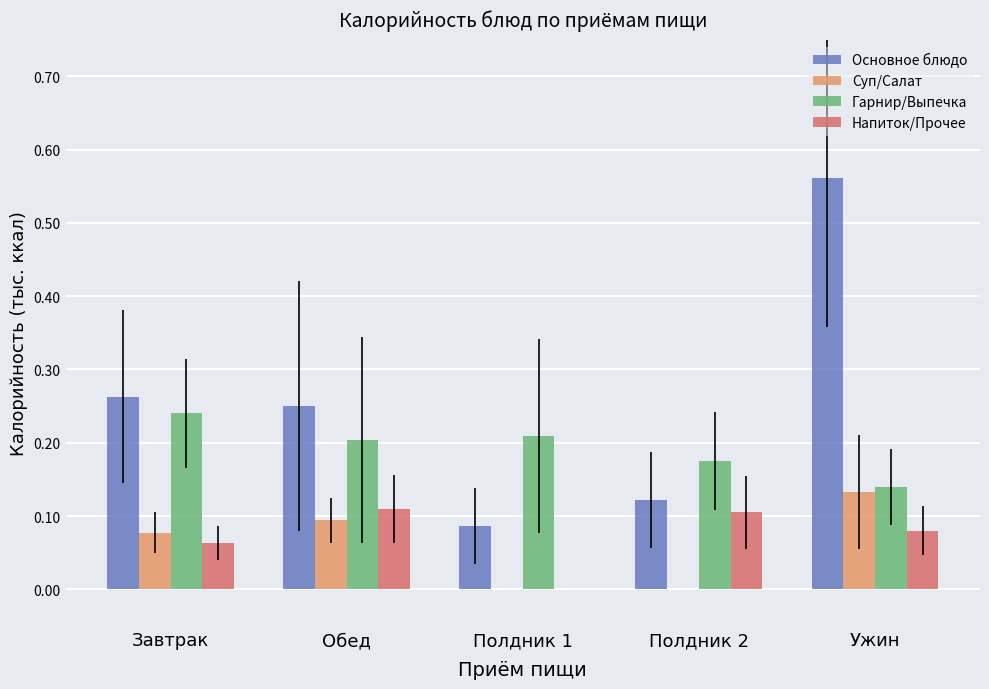

Where is Основное блюдо nearest to the value 0?

Полдник 1